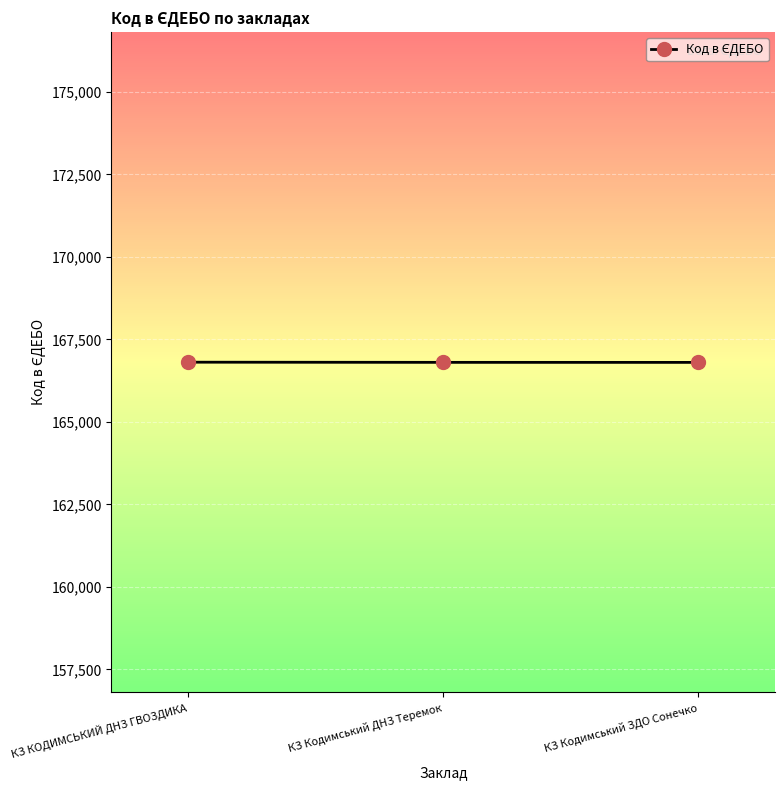

What is the greatest value displayed?

166808